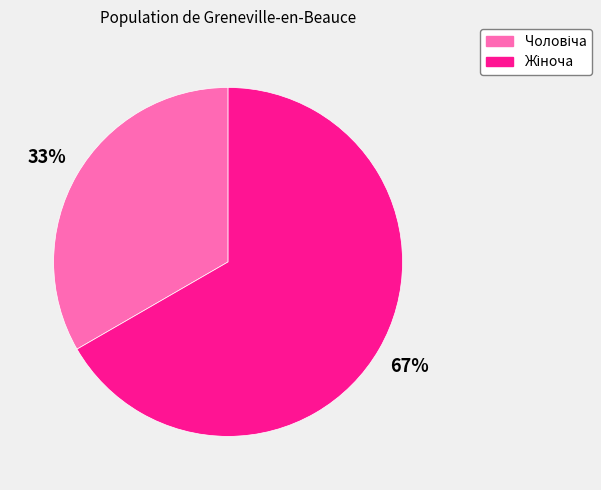

Count the number of slices in the pie.

2